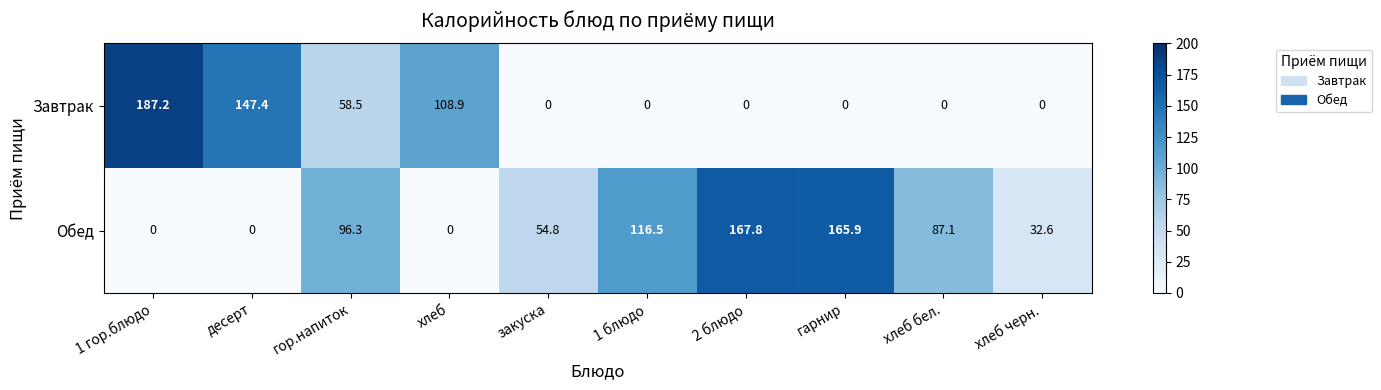

True or false: Обед has a value of 116.5 at 1 блюдо.

True